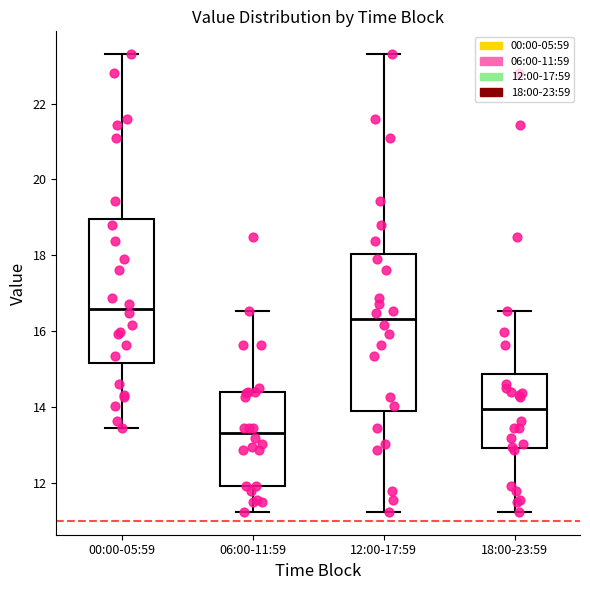

Reading left to right, read every box against the y-axis: the position of its median line, the range the box covers, and the ends of its whiskers. The values are not printed on the chart, so give them approximately, as read against the axis.

00:00-05:59: median 16.6, box 15.2 to 19.0, whiskers 13.4 to 23.4
06:00-11:59: median 13.4, box 12.0 to 14.4, whiskers 11.2 to 16.6
12:00-17:59: median 16.4, box 13.8 to 18.0, whiskers 11.2 to 23.4
18:00-23:59: median 14.0, box 13.0 to 14.8, whiskers 11.2 to 16.6